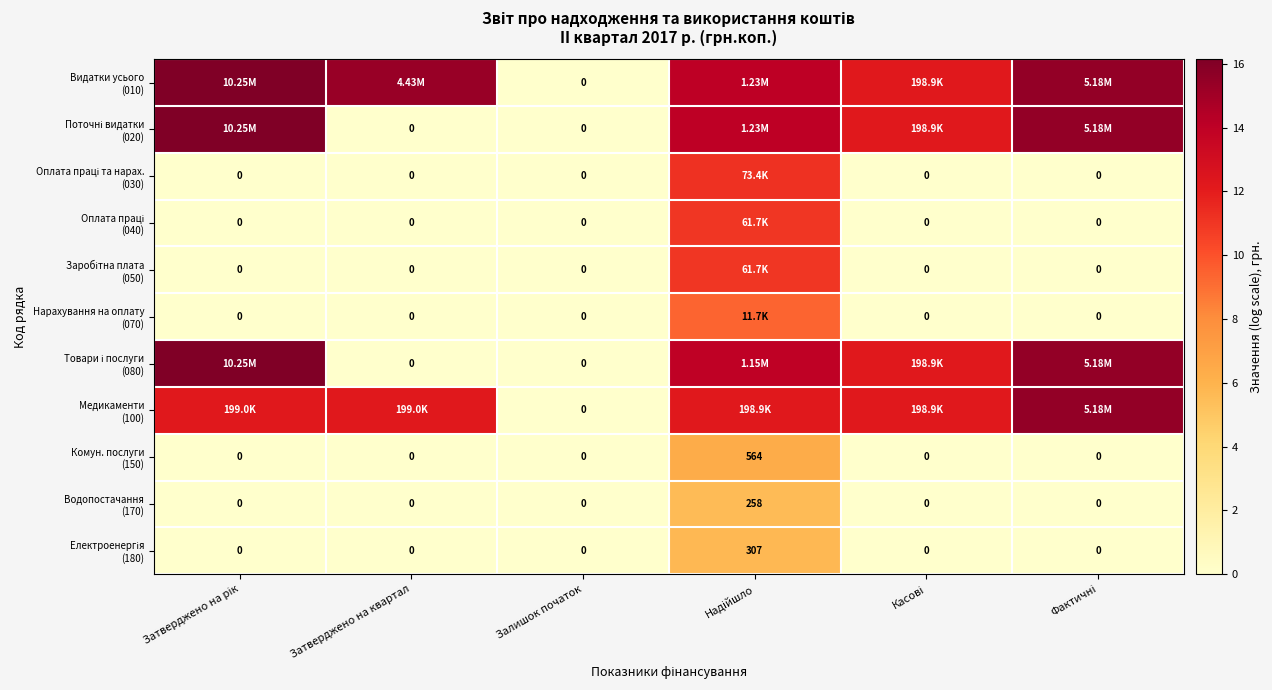

True or false: Оплата праці та нарах. (030) has a value of 11.2 at Надійшло.

True